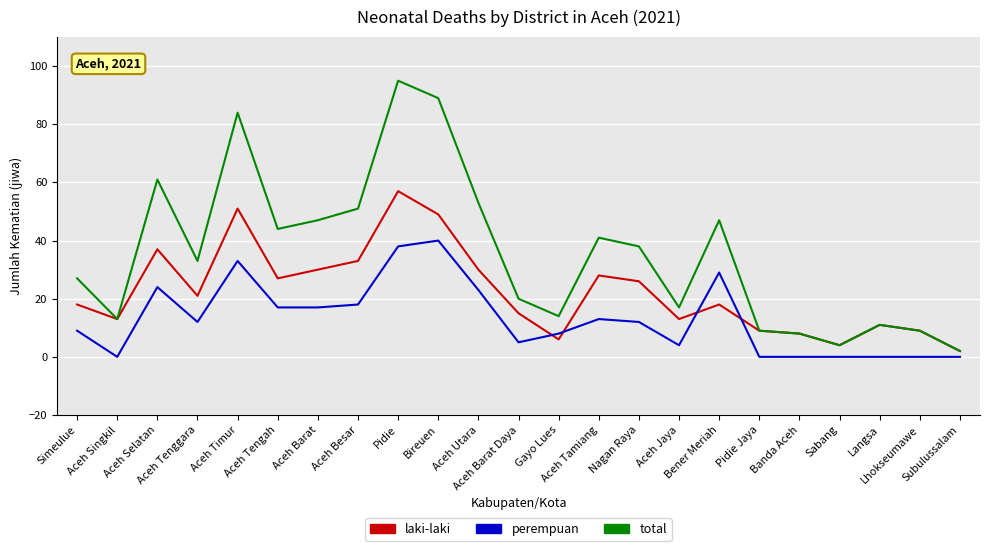

Which series has the largest total across all categories?

total